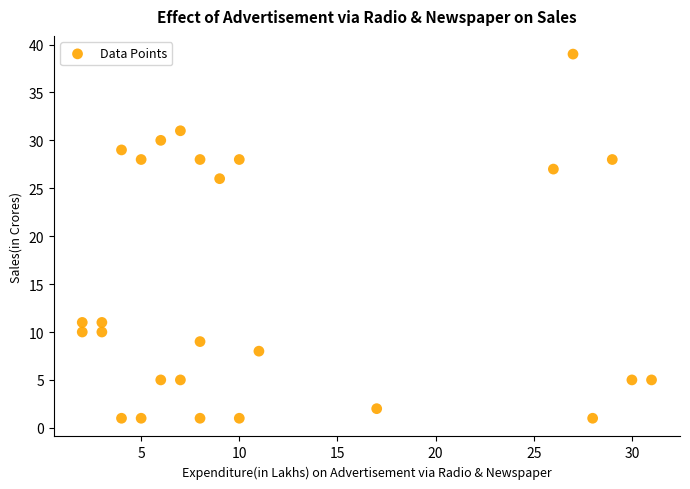

What is the range of Y values (max minus min)?

38